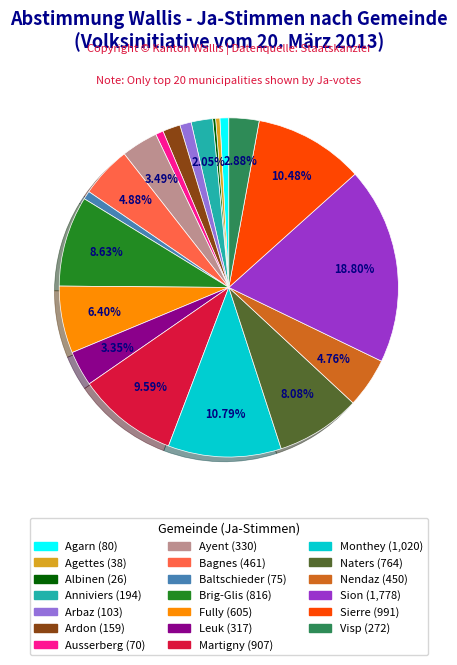

Is there a majority slice in this chart?

No